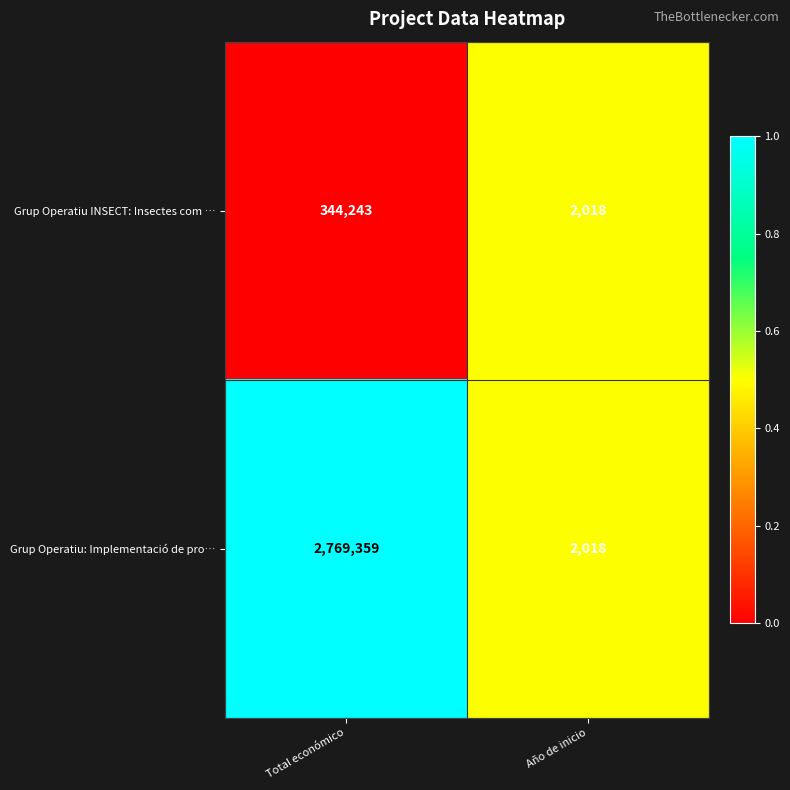

What is the sum of the Grup Operatiu INSECT: Insectes com … values at Año de inicio and Total económico?

346261